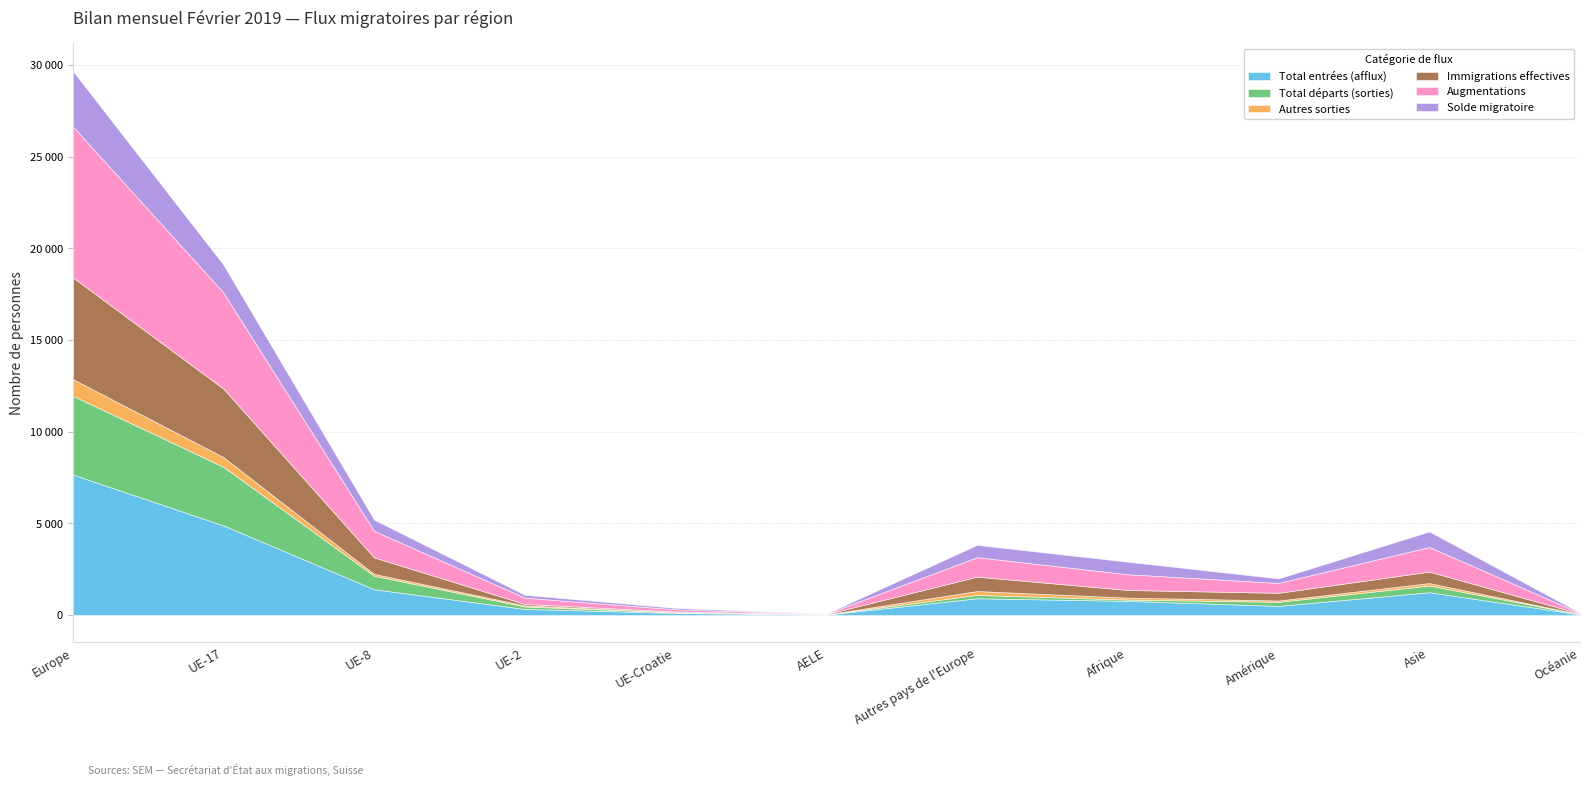

Is it true that Total départs (sorties) equals 45 at Afrique?

False